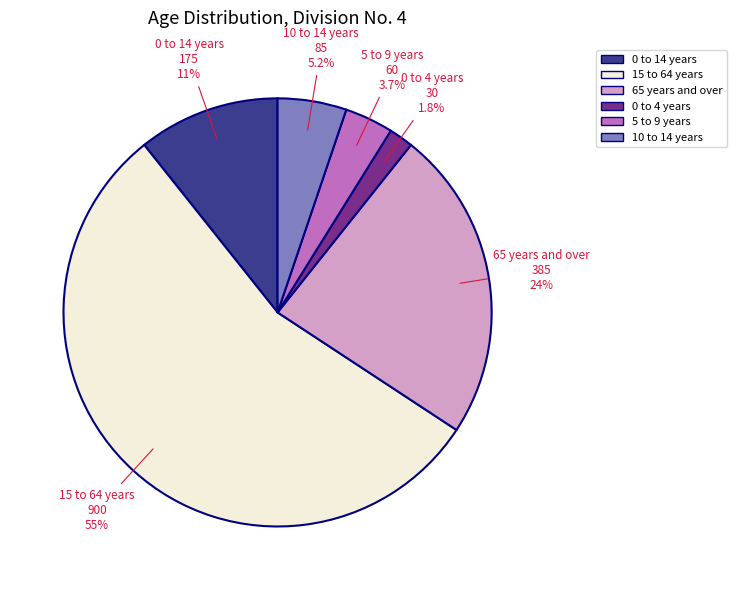

What is the largest slice in the pie chart?

15 to 64 years